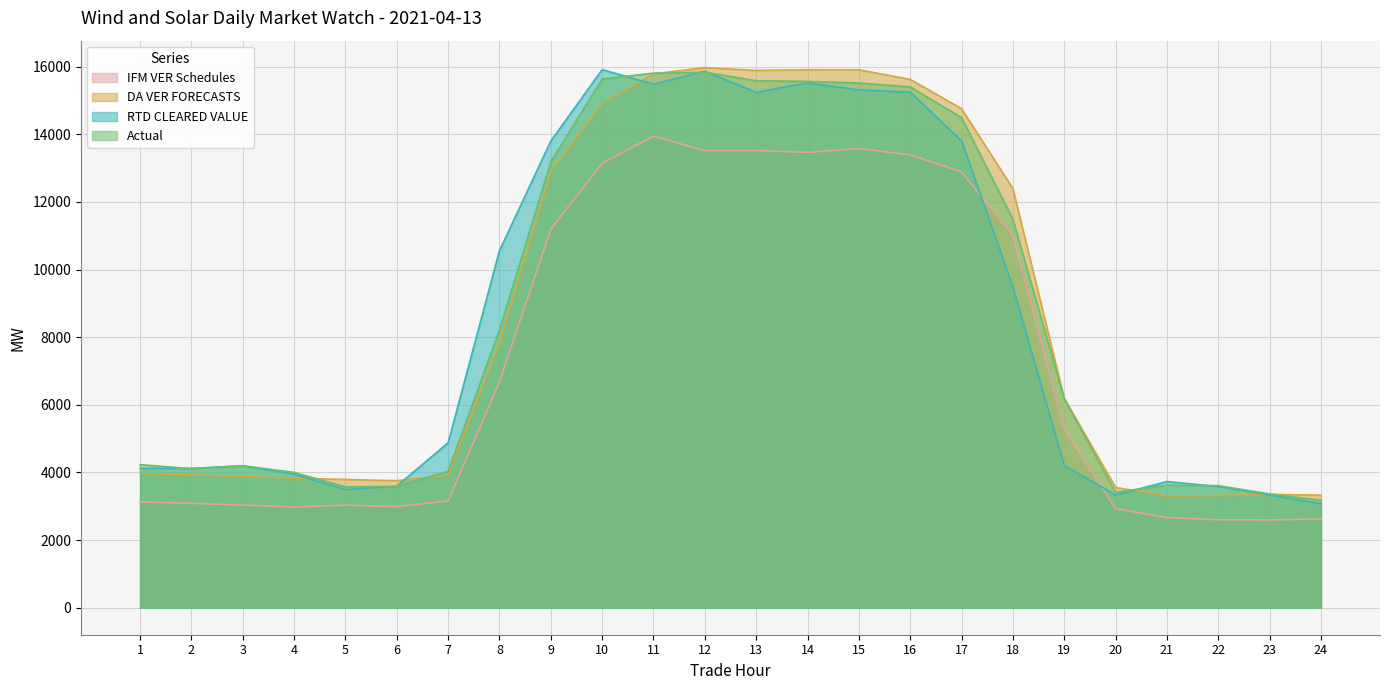

How many lines are shown in the chart?

4